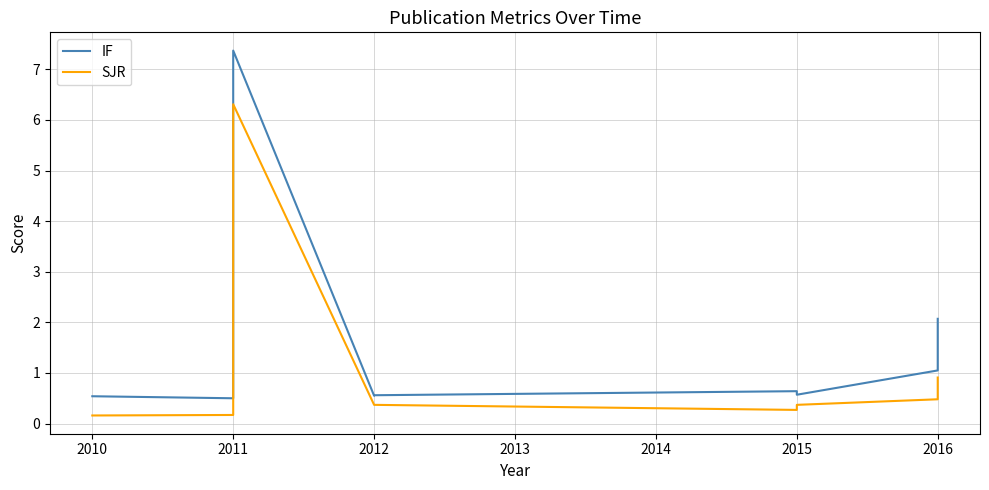

How many values in SJR are above zero?

11